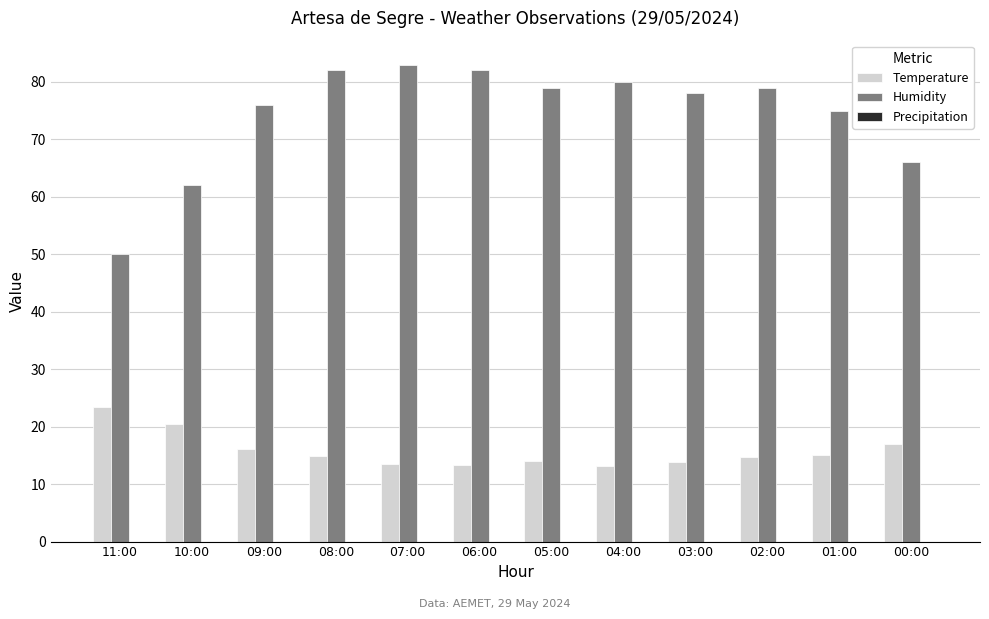

List the series in order of their overall mean, lowest first.

Temperature, Humidity